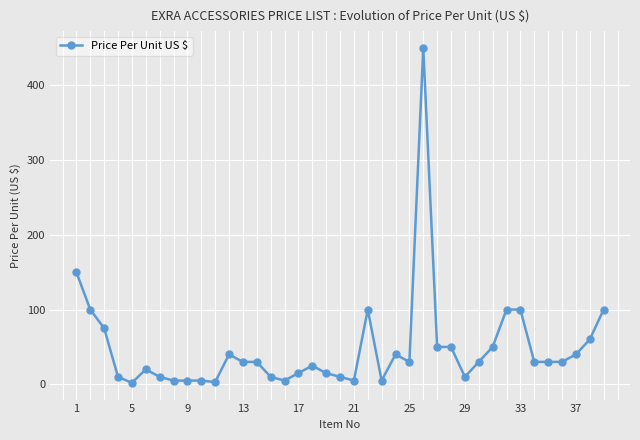

What is the greatest value displayed?

450